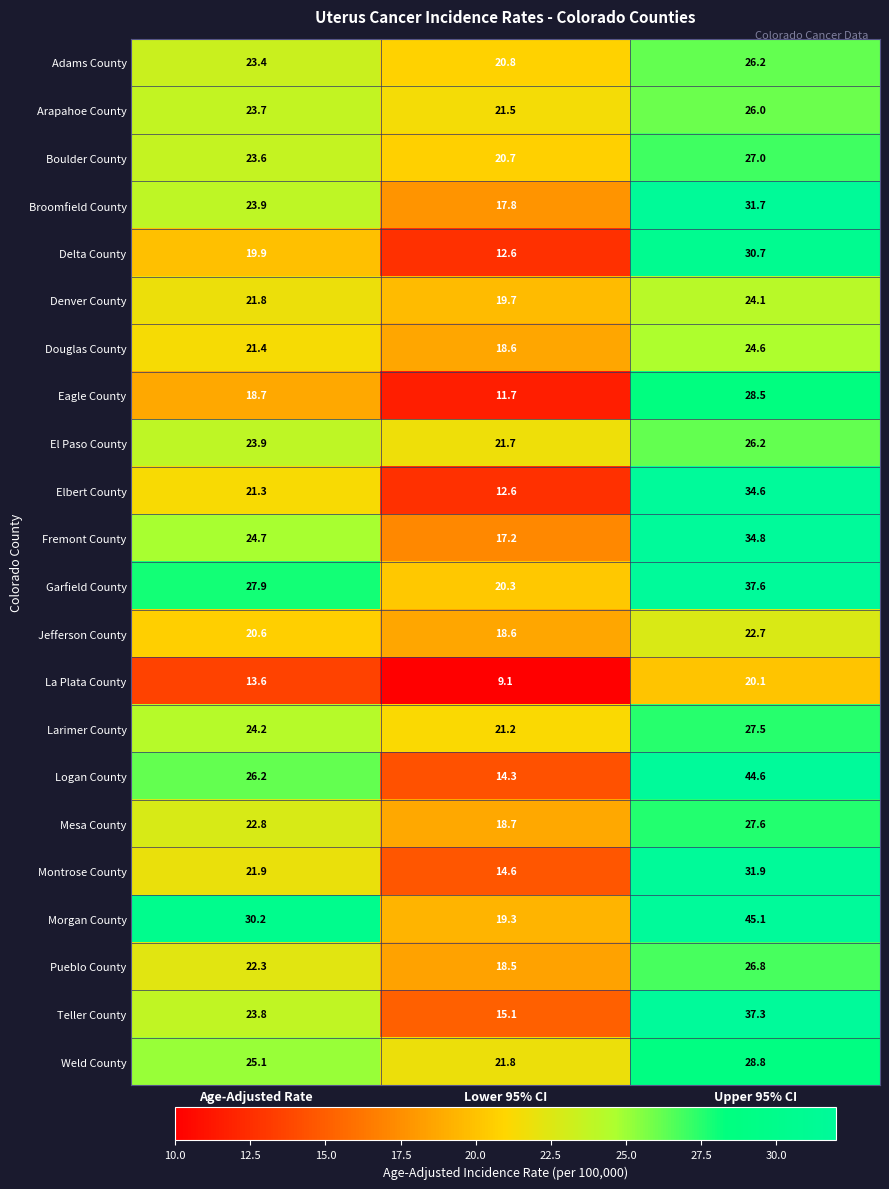

At which category is the sum across all series the highest?

Upper 95% CI